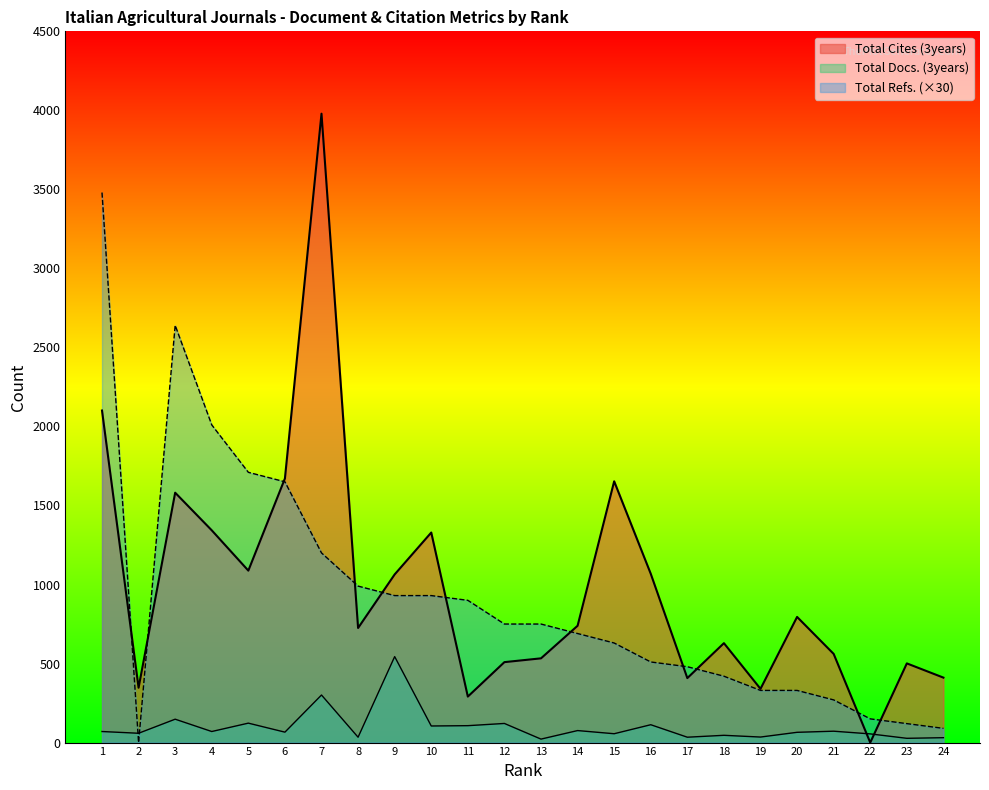

Which has a higher value, 15 or 14?

14